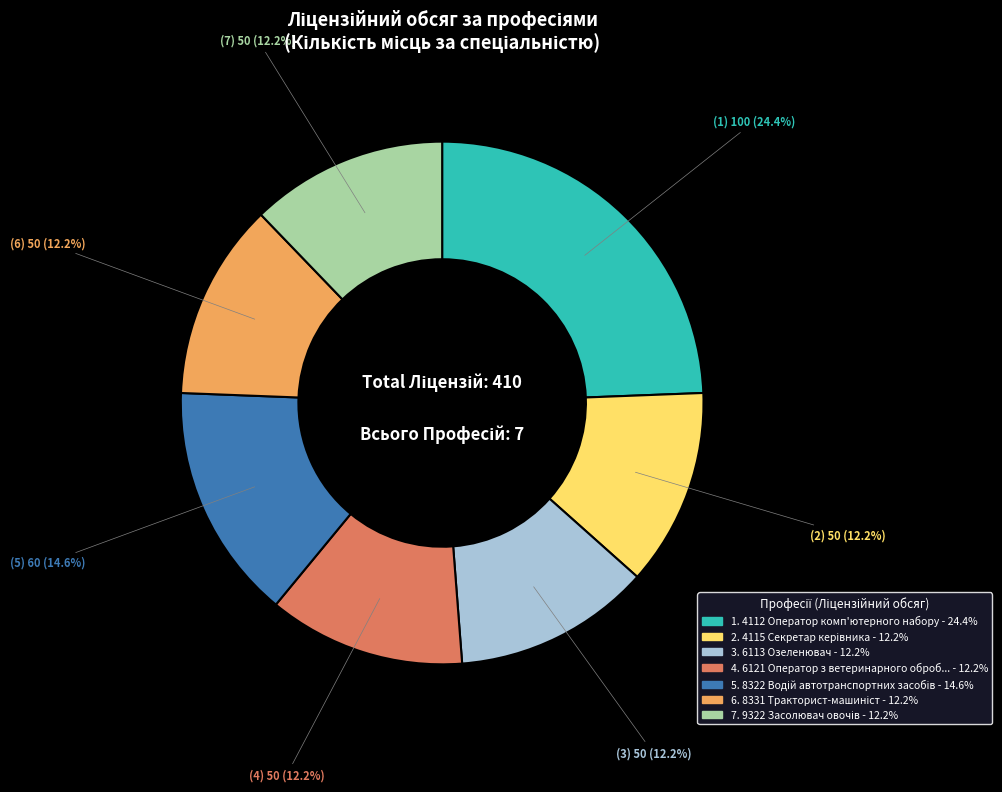

Does any single category account for the majority?

No